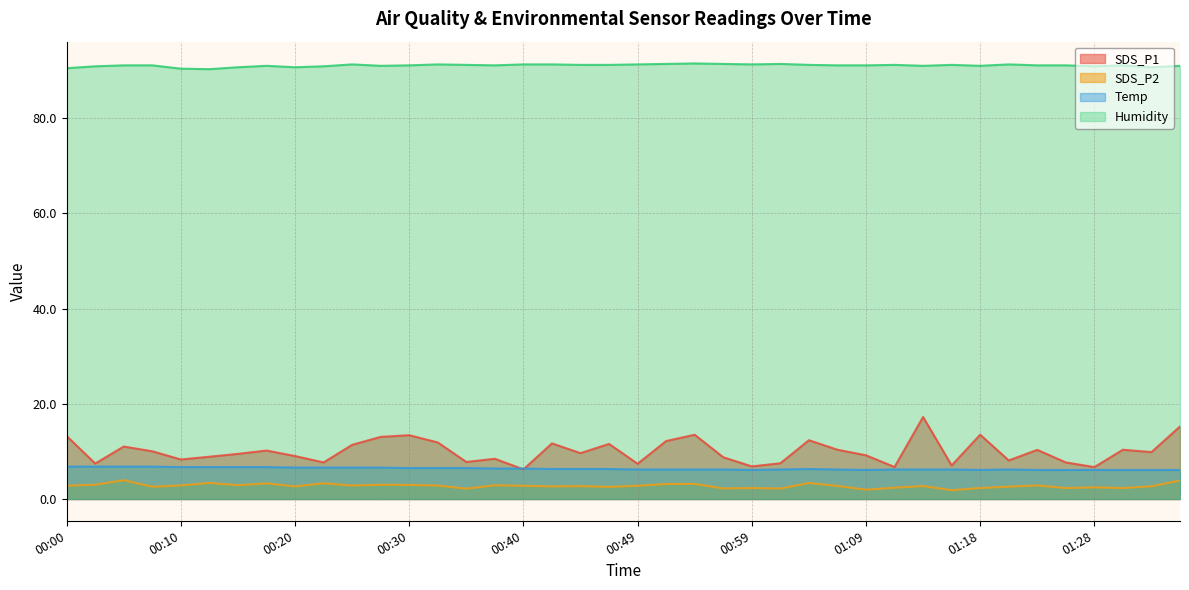

True or false: Humidity and SDS_P1 cross at least once.

False